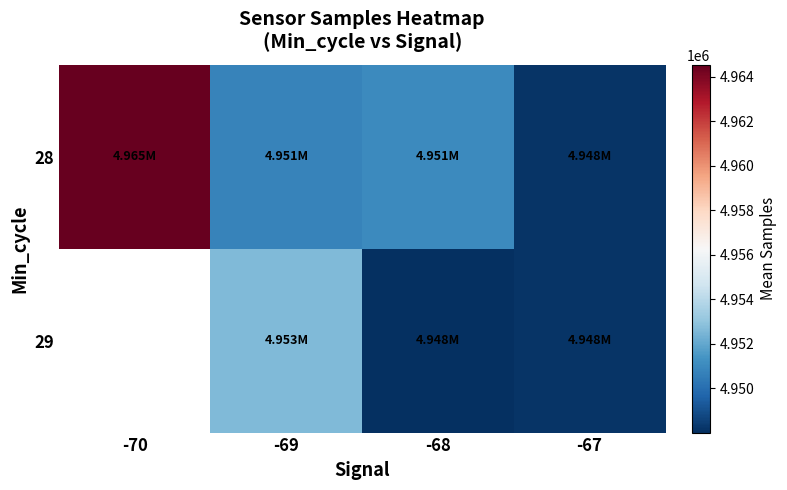

At how many categories does at least one series exceed 4949371?

3